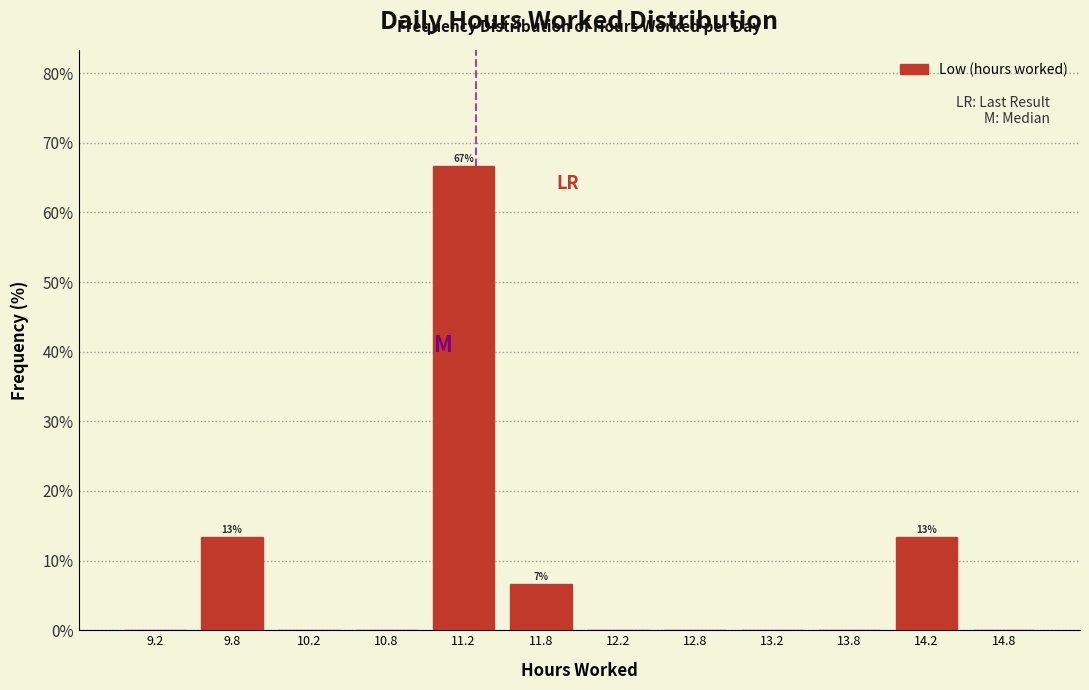

Over which range of the x-axis is the bar tallest?

11.0 to 11.5